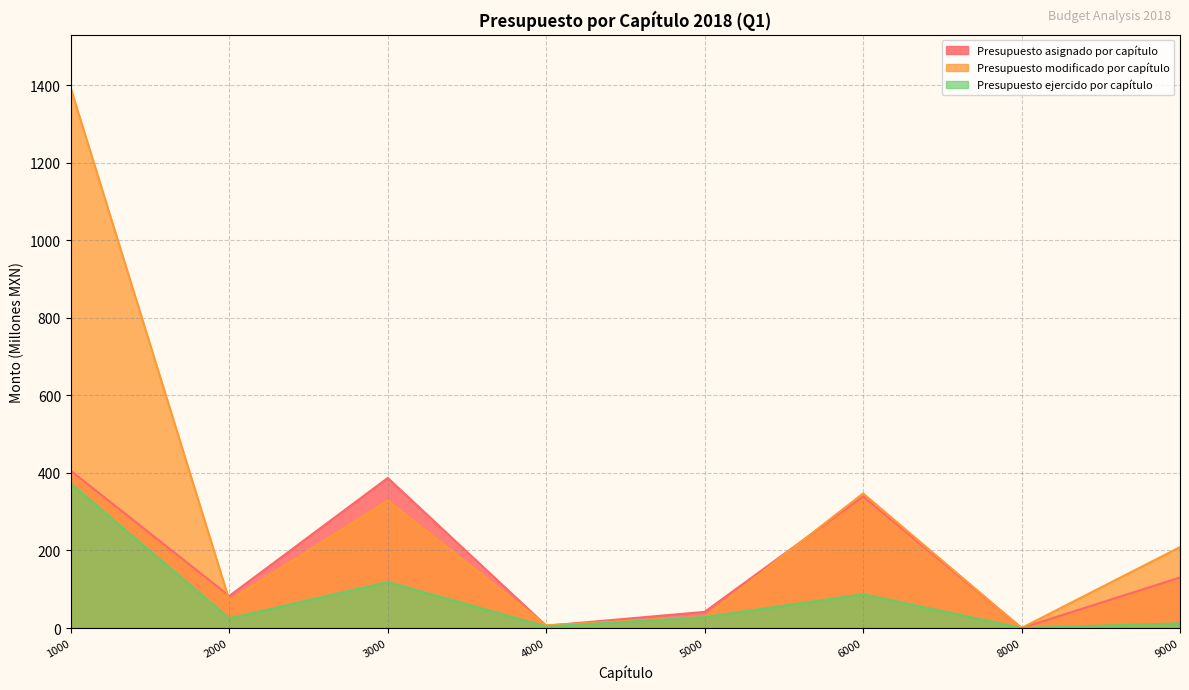

Where is Presupuesto modificado por capítulo nearest to the value 695?

6000